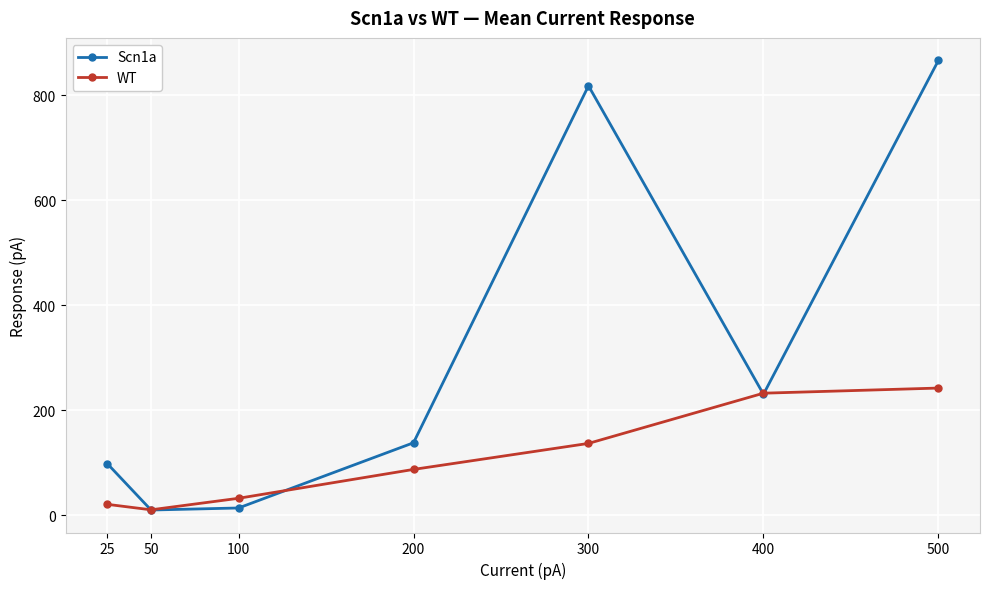

Reading left to right, list all the values displayed in this chart.

Scn1a: 25=98.3	50=10.0	100=13.8	200=138.1	300=817.9	400=230.4	500=866.3
WT: 25=20.8	50=10.4	100=32.3	200=87.3	300=136.8	400=232.5	500=242.2